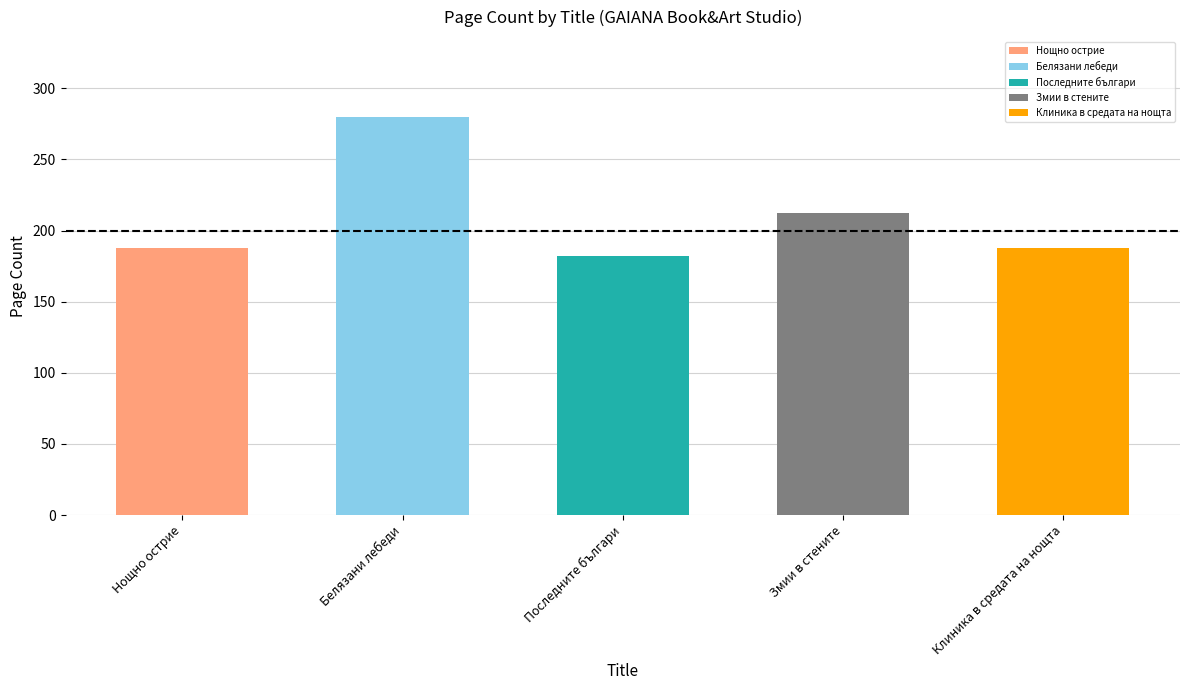

What is the difference between the values at Нощно острие and Последните българи?

6